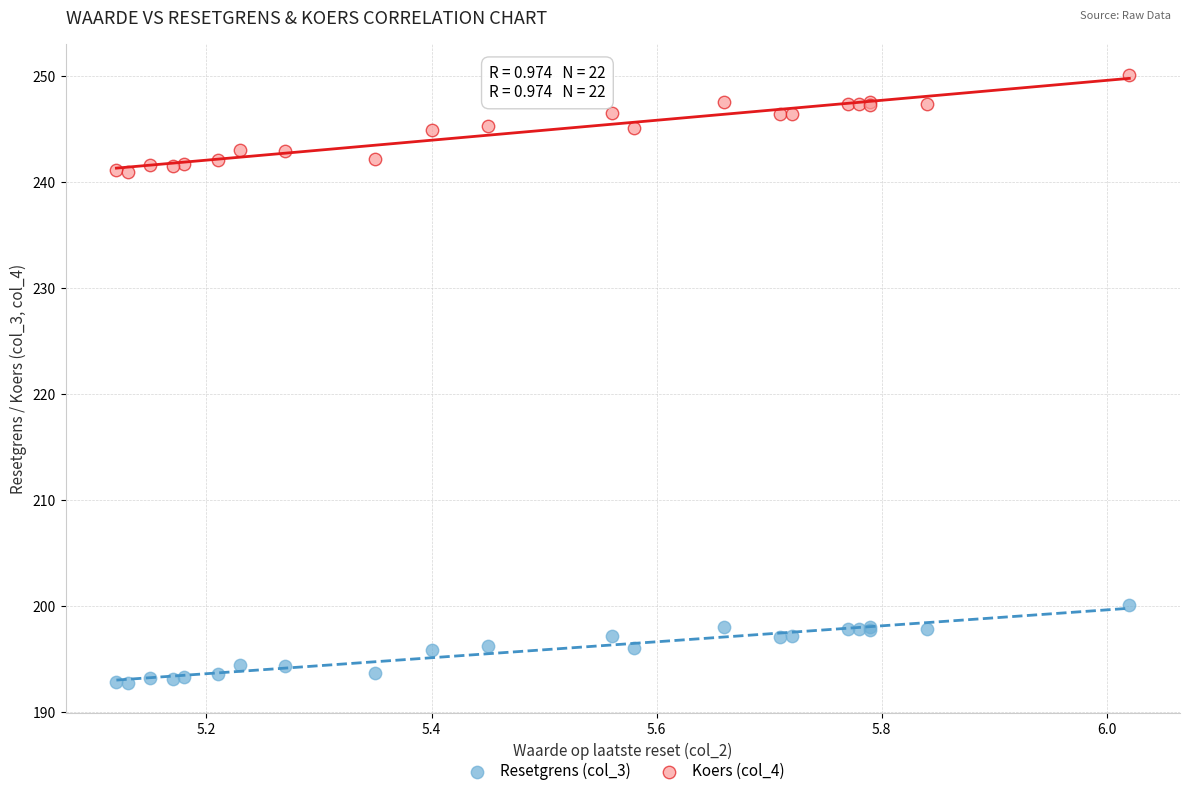

Which series contains the highest Y value?

Koers (col_4)